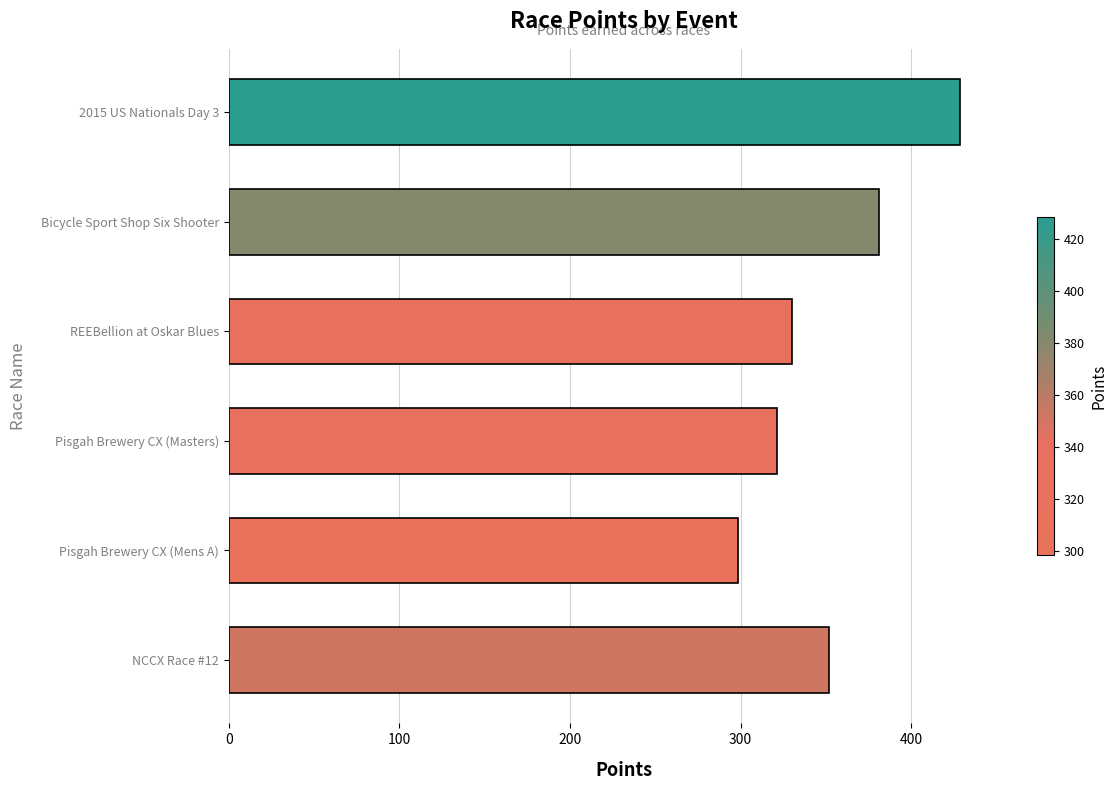

Read the value at 2015 US Nationals Day 3.

428.5